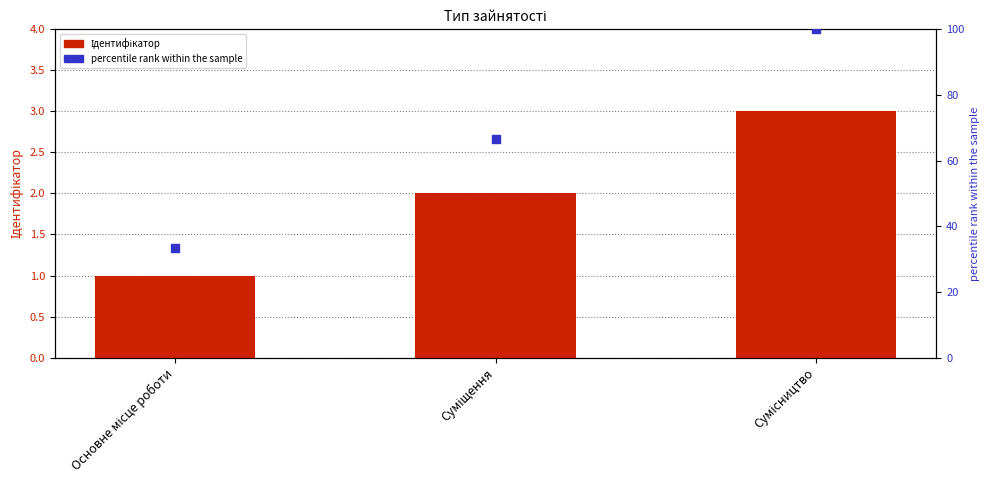

Is the value of Ідентифікатор at Основне місце роботи greater than the value of percentile rank within the sample at Сумісництво?

No